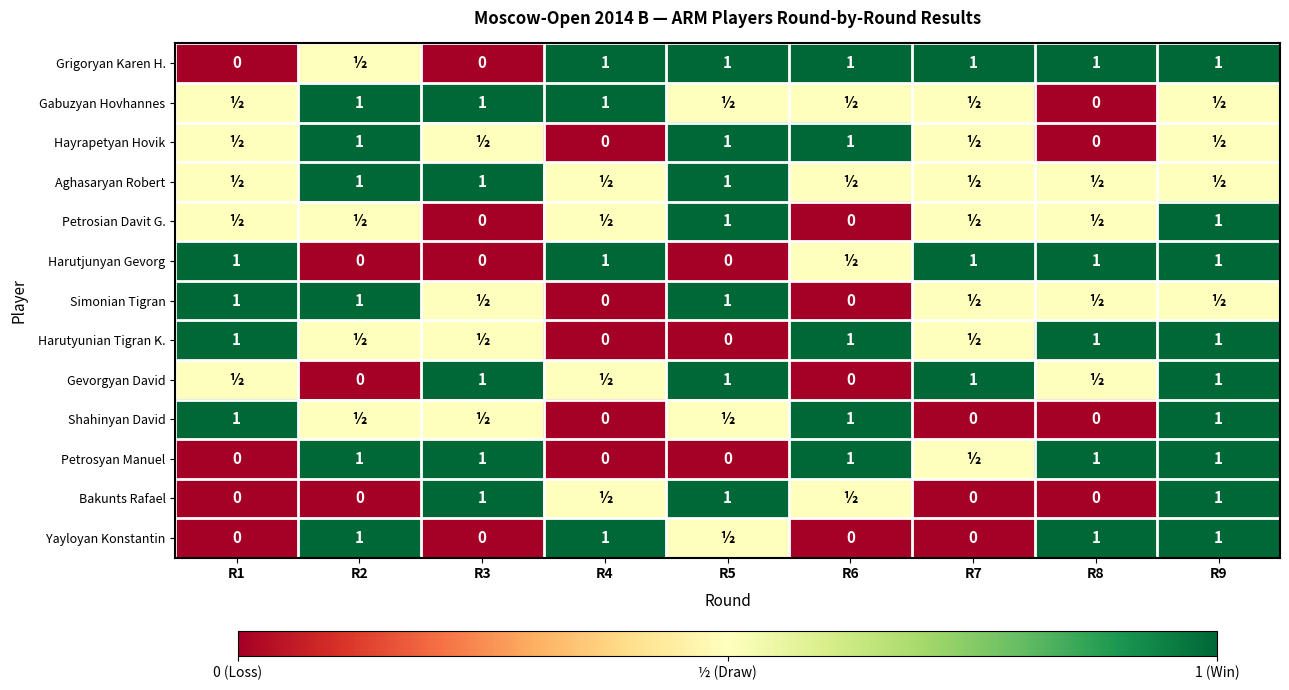

What is the difference between the Petrosyan Manuel values at R5 and R2?

1.0